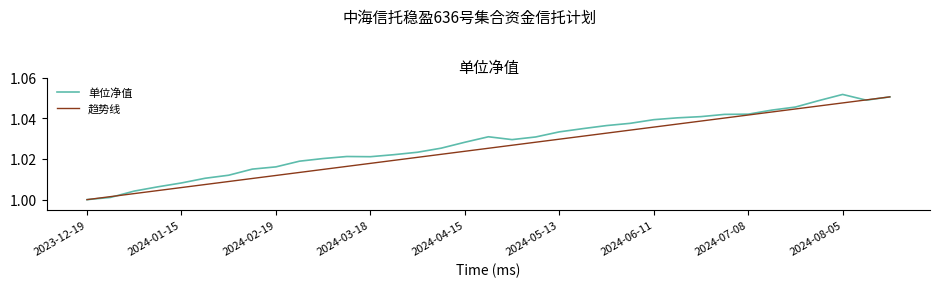

Which series has the widest spread of values?

单位净值